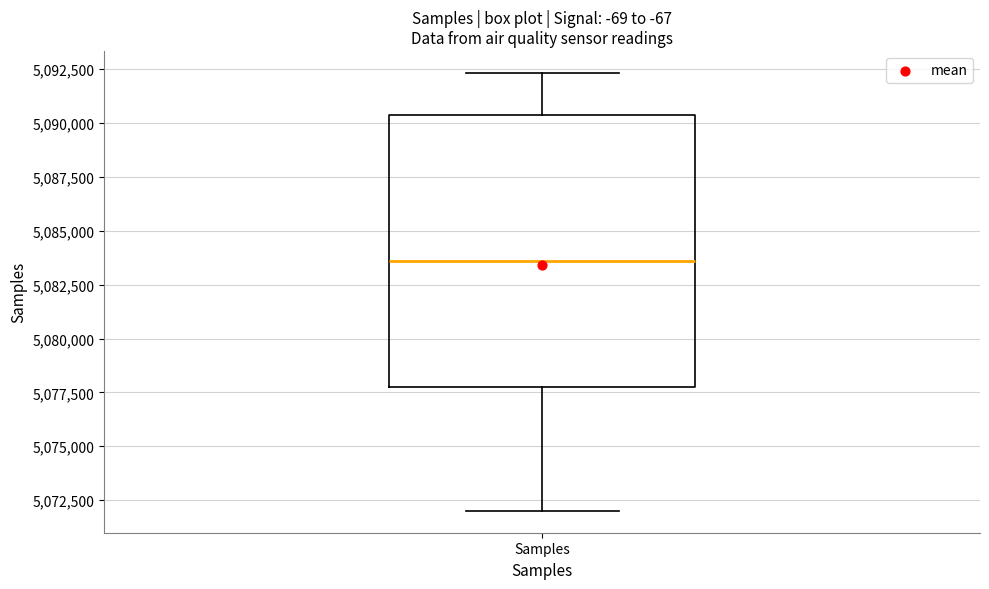

Where does the lower whisker of the box for Samples end on the y-axis? The values are not printed on the chart, so give them approximately, as read against the axis.

5072000